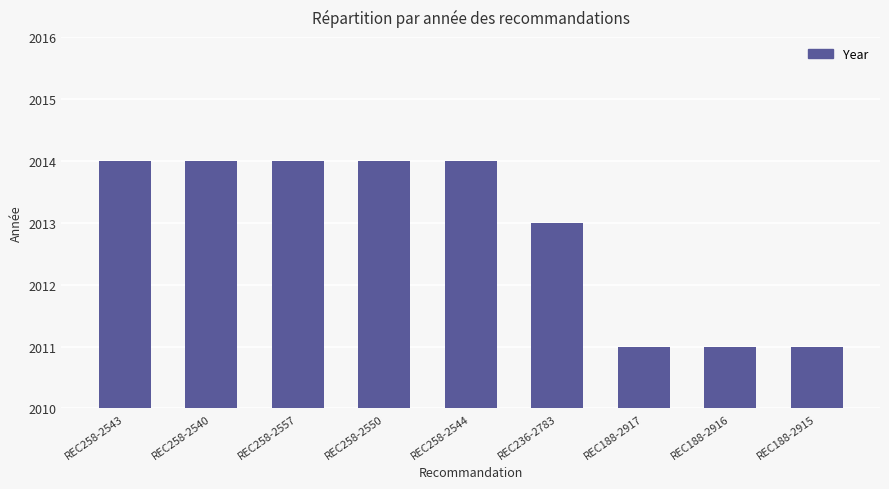

The value at REC188-2915 is 2011. True or false?

True